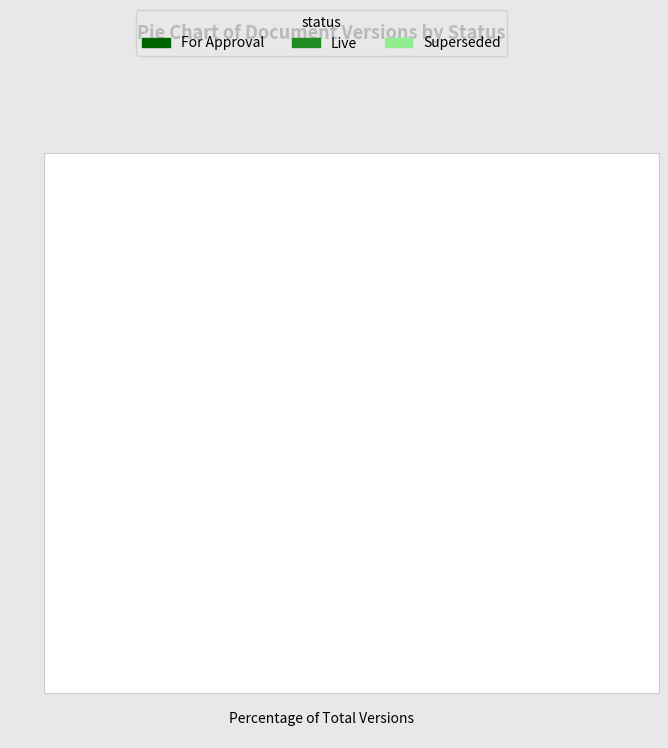

Which has a higher value, Superseded or Live?

Superseded